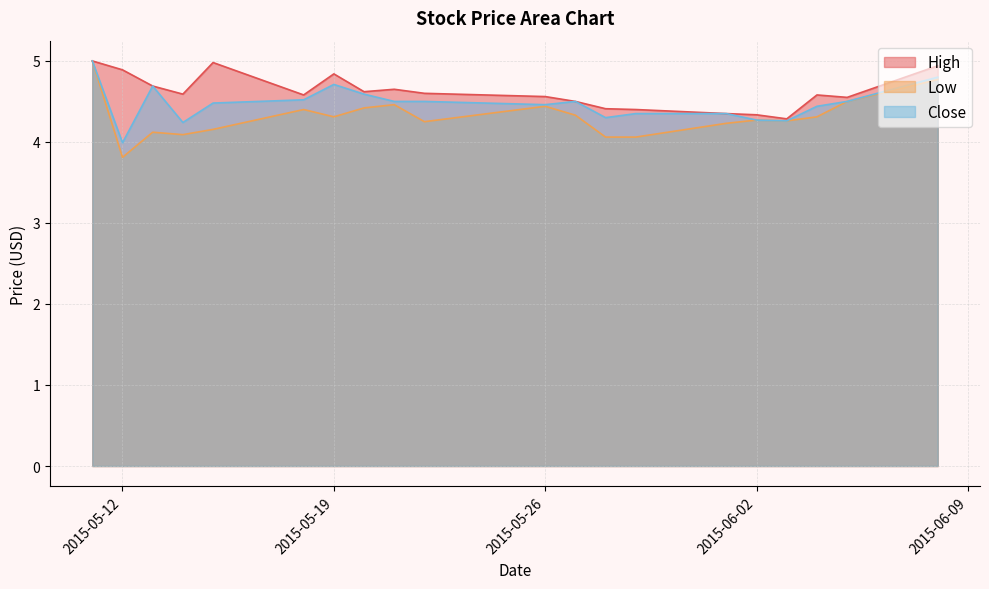

What is the sum of the High values at 2015-06-03 and 2015-05-22?

8.9